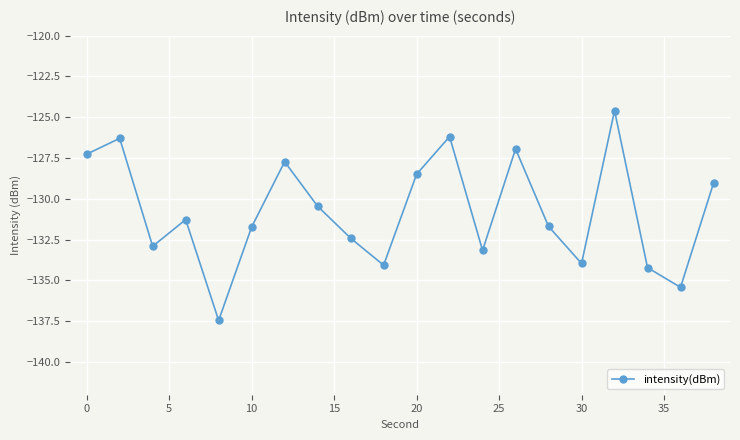

Reading left to right, transcribe all the data shown in this chart.

-127.3	-126.3	-132.9	-131.3	-137.4	-131.7	-127.7	-130.5	-132.4	-134.1	-128.5	-126.2	-133.2	-126.9	-131.7	-134.0	-124.6	-134.2	-135.4	-129.0